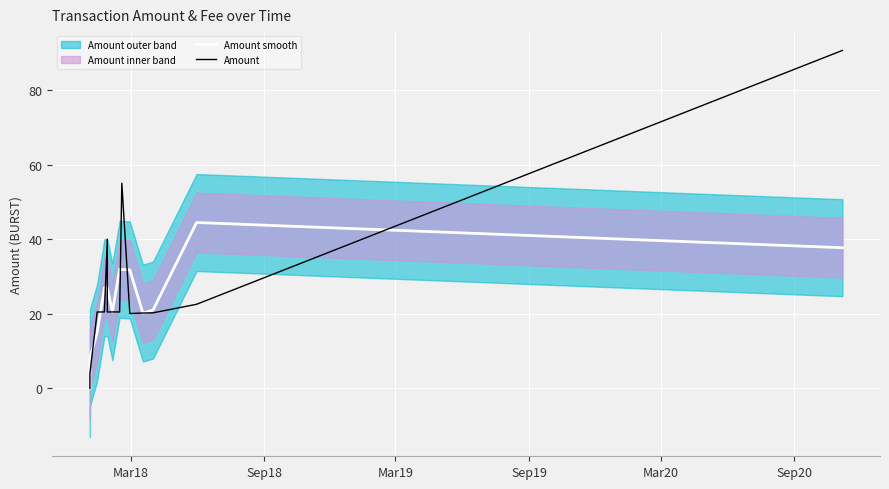

How many lines are shown in the chart?

2